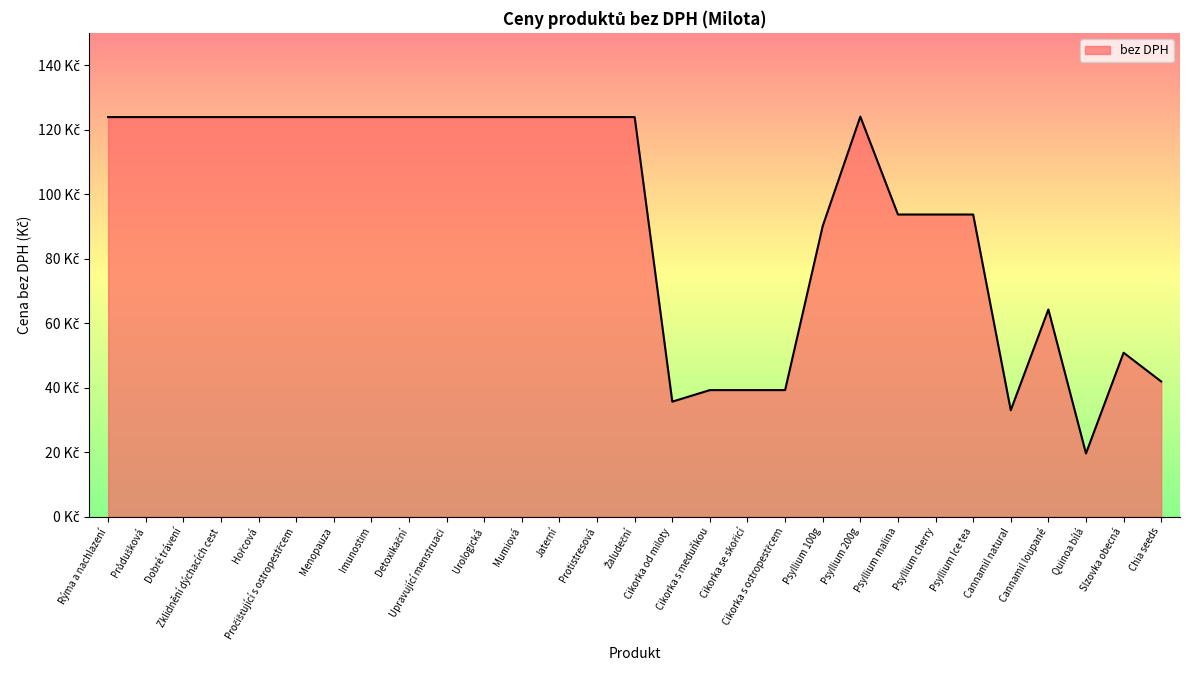

What is the difference between the maximum and minimum values?

104.5